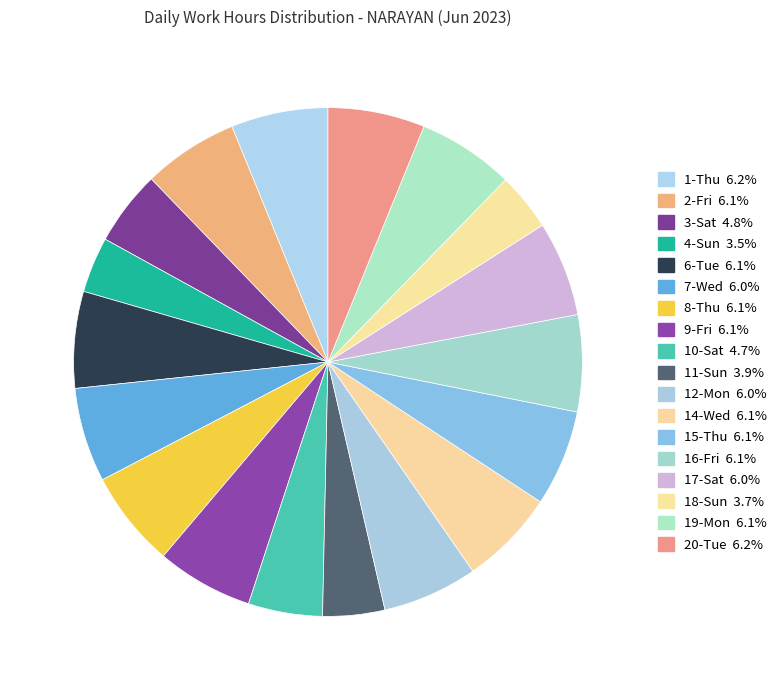

To the nearest percent, what percentage of the pie is 1-Thu?

6%